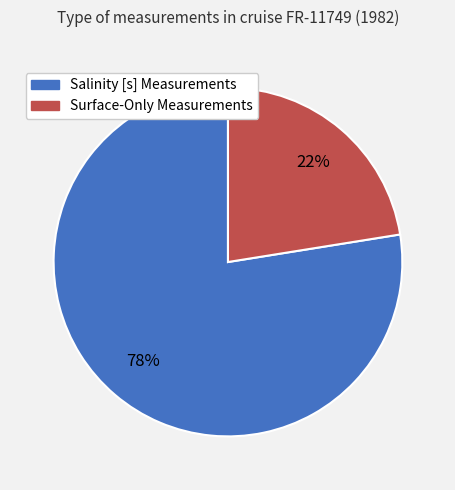

Count the number of slices in the pie.

2